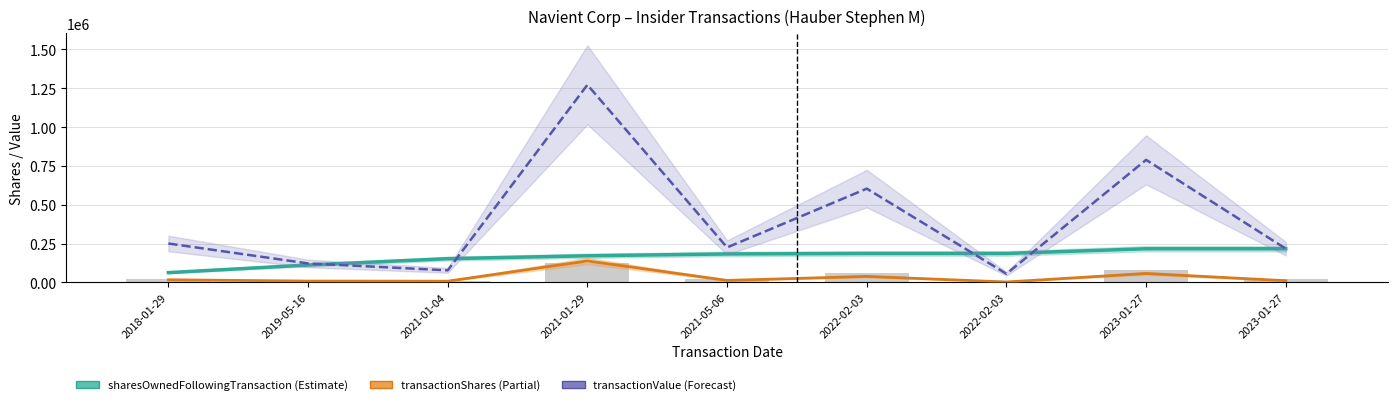

Reading left to right, what are all the values shown in this chart?

sharesOwnedFollowingTransaction: 2018-01-29=63404.0	2019-05-16=112506.0	2021-01-04=153224.0	2021-01-29=171935.0	2021-05-06=183535.0	2022-02-03=186806.0	2022-02-03=186806.0	2023-01-27=217081.0	2023-01-27=217081.0
transactionShares: 2018-01-29=17423.0	2019-05-16=9000.0	2021-01-04=8333.0	2021-01-29=138613.0	2021-05-06=13285.0	2022-02-03=39033.0	2022-02-03=3161.0	2023-01-27=57915.0	2023-01-27=11351.0
transactionValue: 2018-01-29=250935.0	2019-05-16=122674.0	2021-01-04=78139.0	2021-01-29=1272467.0	2021-05-06=225502.0	2022-02-03=604231.0	2022-02-03=55839.0	2023-01-27=789381.0	2023-01-27=217546.0
transactionValue (scaled): 2018-01-29=25093.5	2019-05-16=12267.4	2021-01-04=7813.9	2021-01-29=127246.7	2021-05-06=22550.2	2022-02-03=60423.1	2022-02-03=5583.9	2023-01-27=78938.1	2023-01-27=21754.6